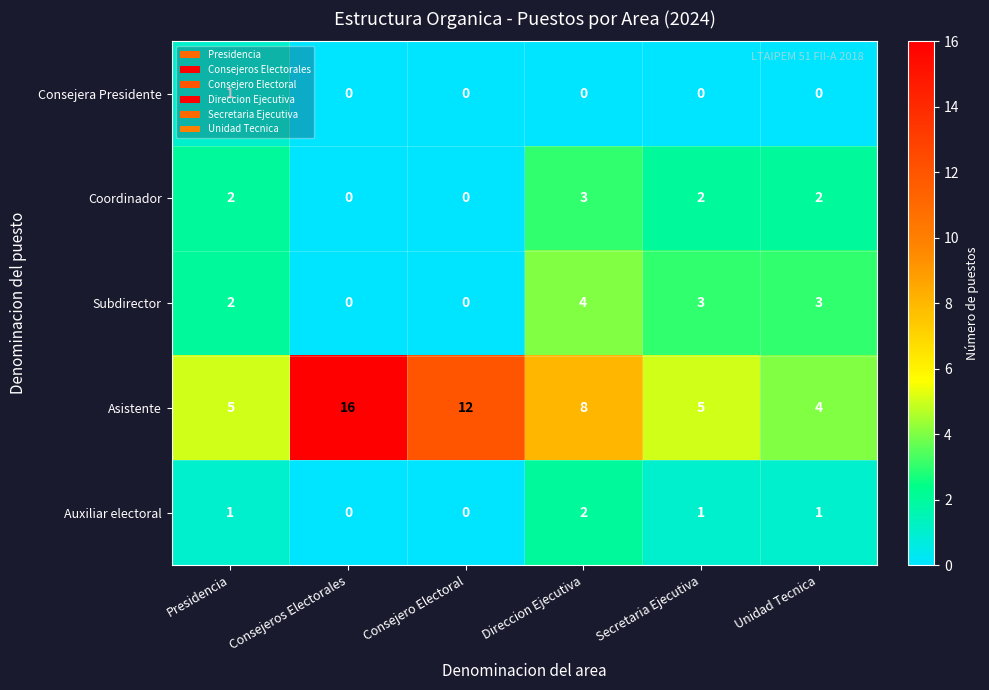

What is the approximate value of Asistente at Consejero Electoral, to the nearest 5?

10